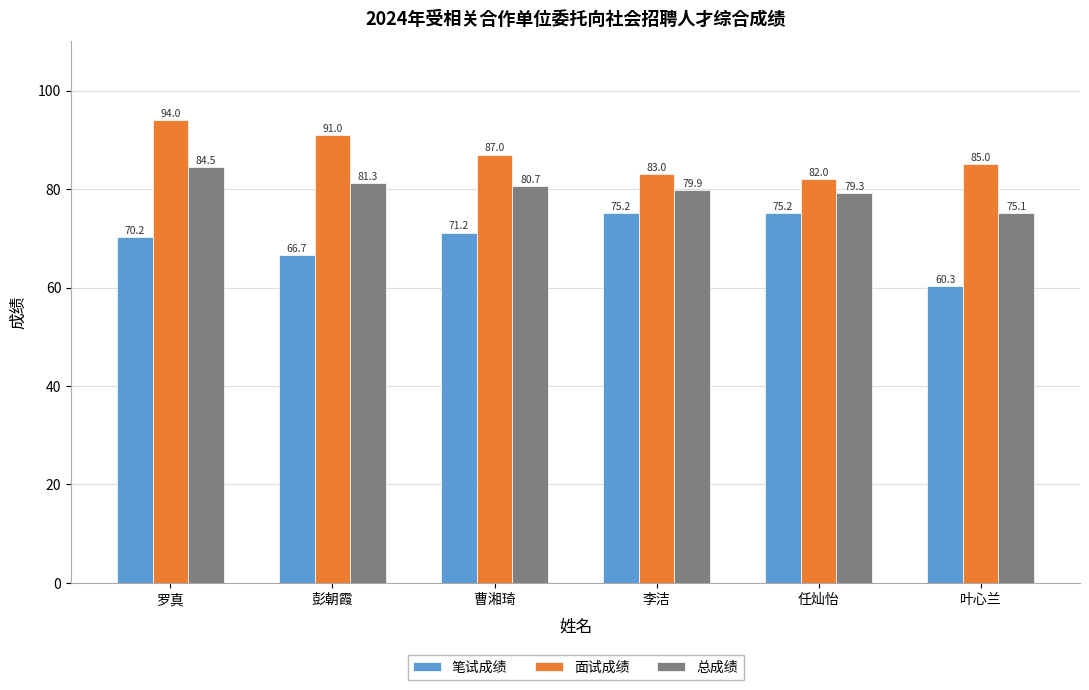

What is the label of the 2nd bar from the right?

任灿怡